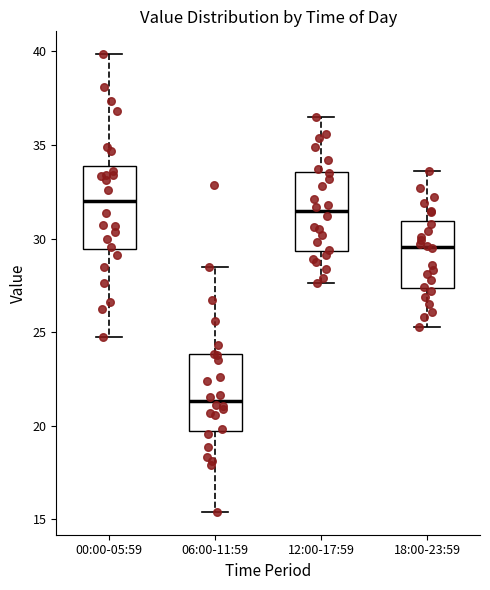

Reading left to right, transcribe this box plot: for each box, give where its median line is, the range the box spans, and where its two whiskers end, as read against the y-axis. The values are not printed on the chart, so give them approximately, as read against the axis.

00:00-05:59: median 32.0, box 29.5 to 34.0, whiskers 25.0 to 40.0
06:00-11:59: median 21.5, box 19.5 to 24.0, whiskers 15.5 to 28.5
12:00-17:59: median 31.5, box 29.5 to 33.5, whiskers 27.5 to 36.5
18:00-23:59: median 29.5, box 27.5 to 31.0, whiskers 25.5 to 33.5